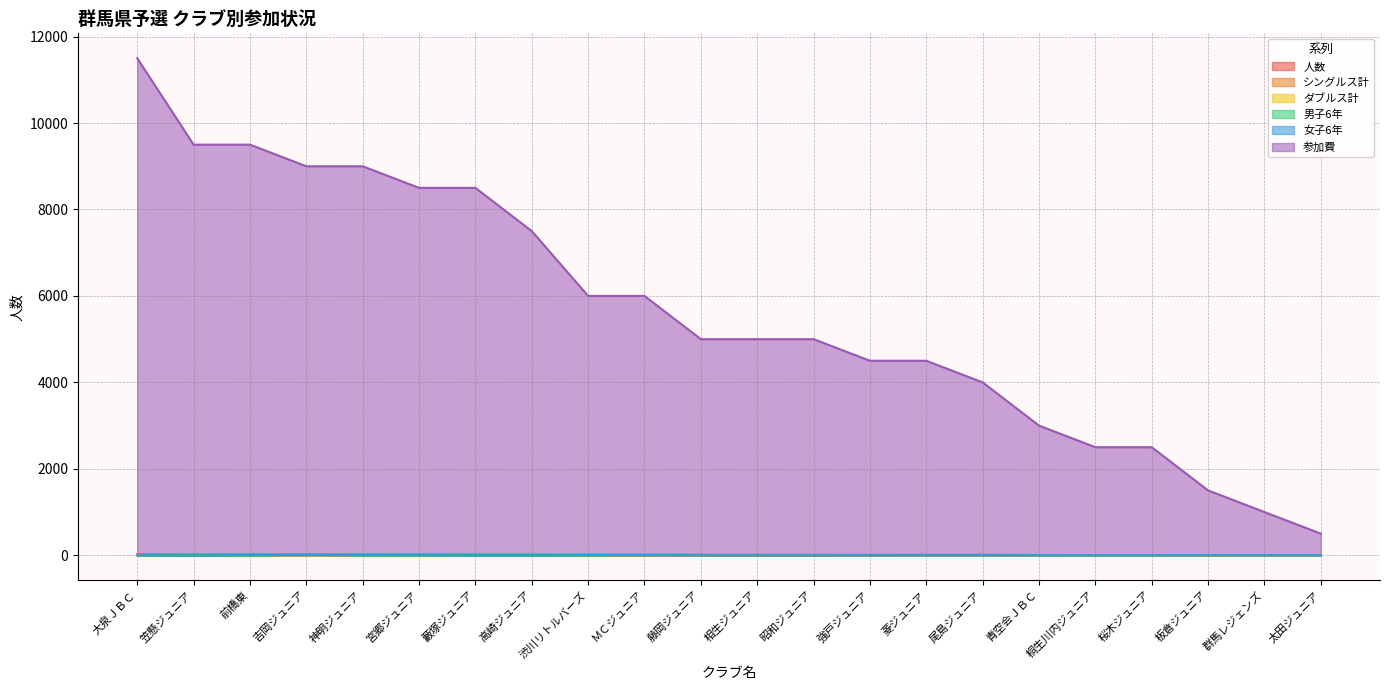

The value of ダブルス計 at 笠懸ジュニア is 5. True or false?

False